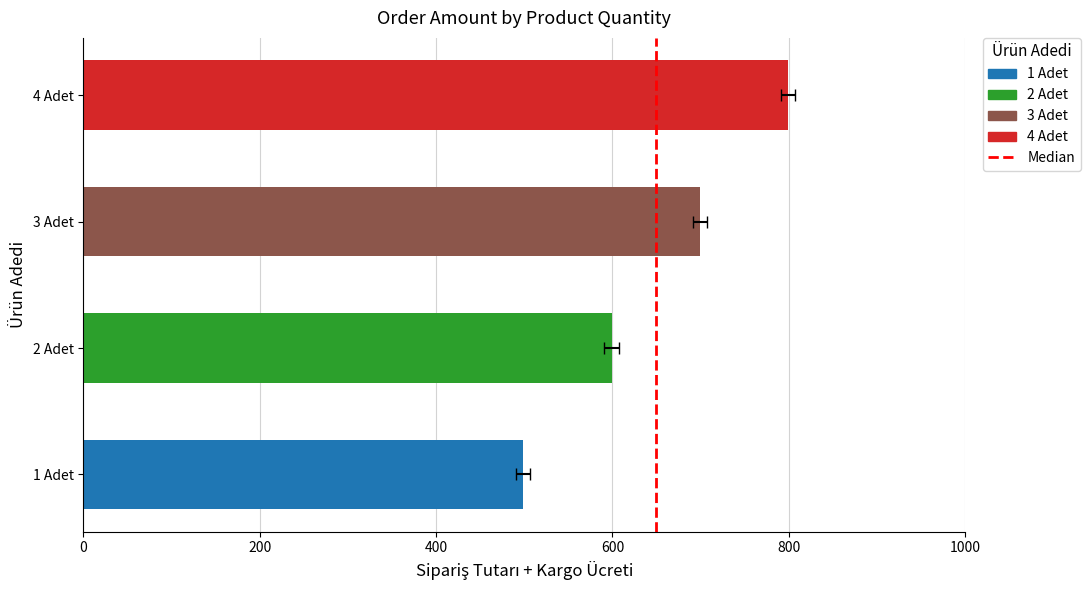

The value at 4 Adet is 1090. True or false?

False